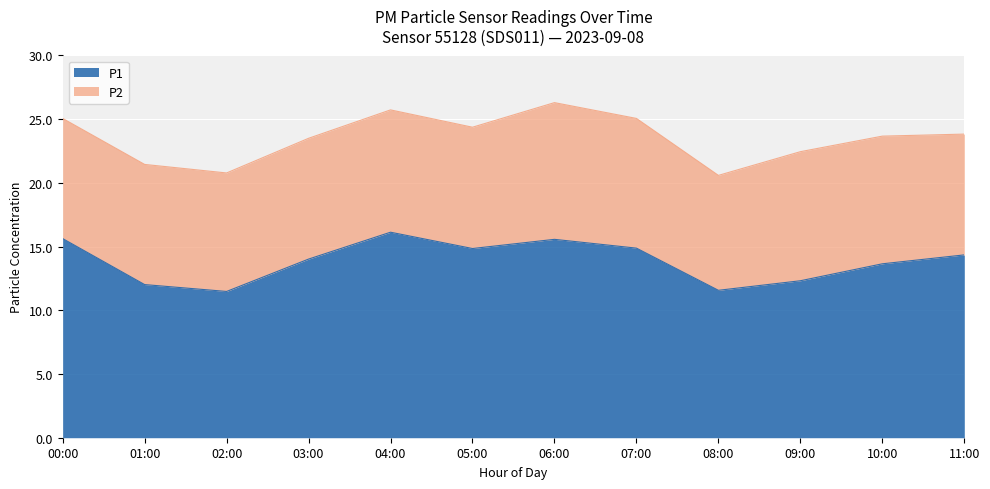

What is the greatest value displayed?

16.1